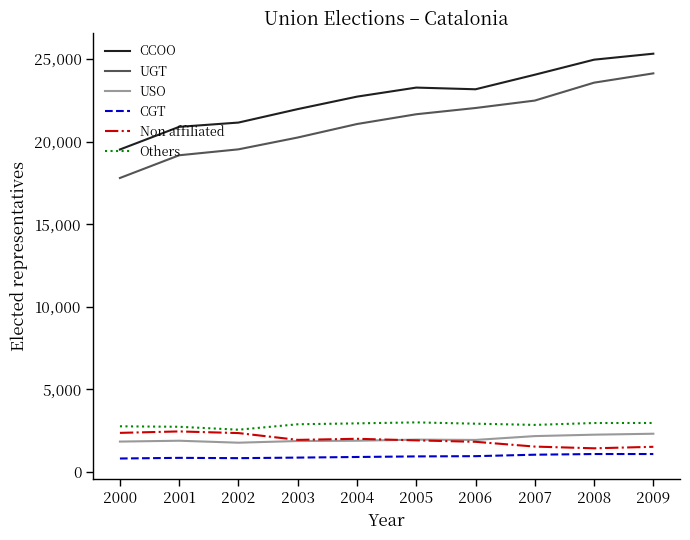

True or false: UGT and CCOO cross at least once.

False